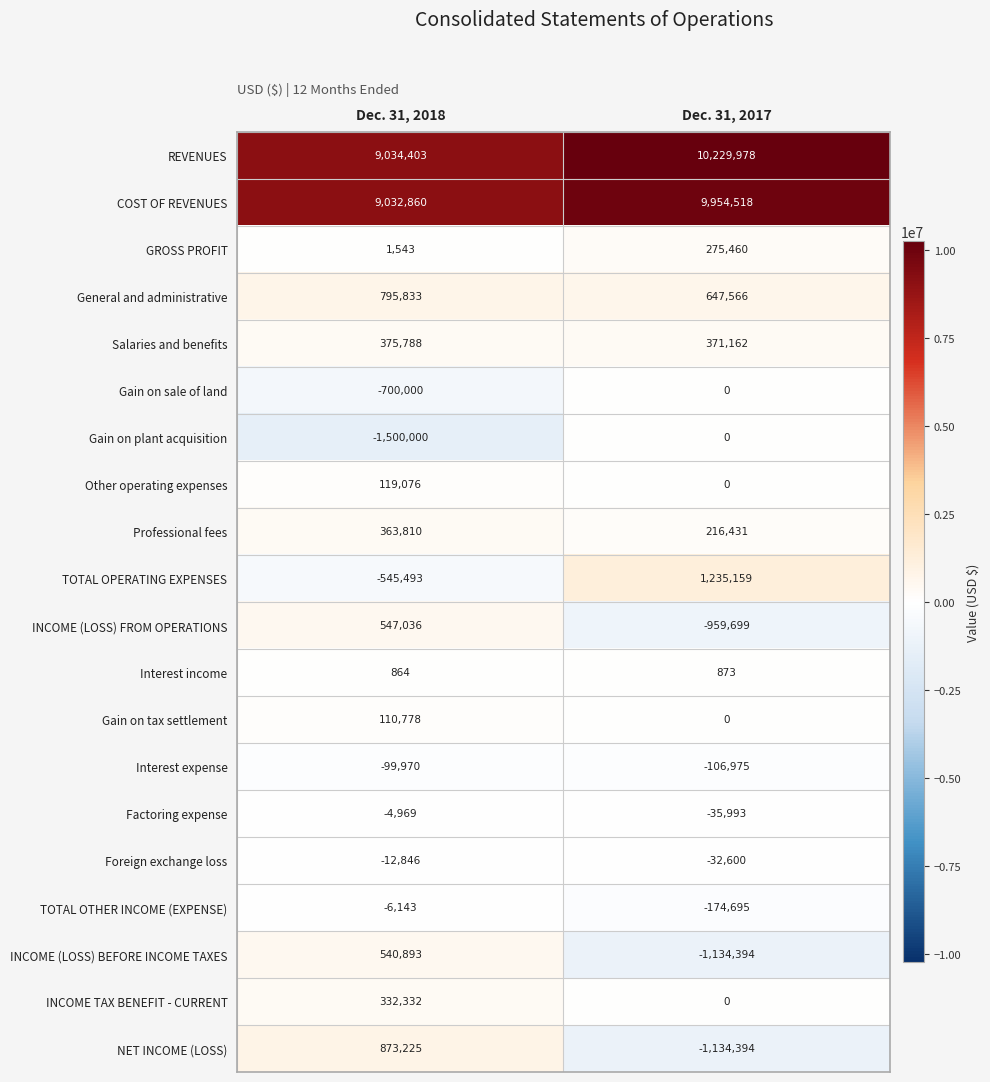

What is the average value of the Factoring expense series?

-20481